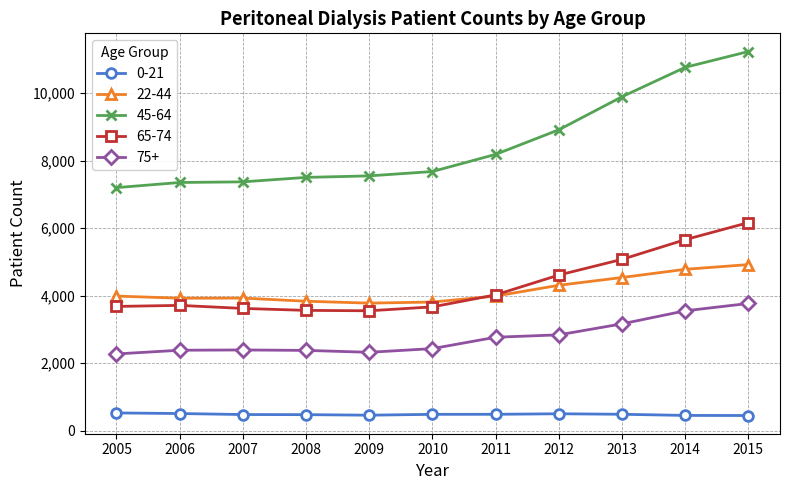

The value of 45-64 at 2007 is 3898. True or false?

False